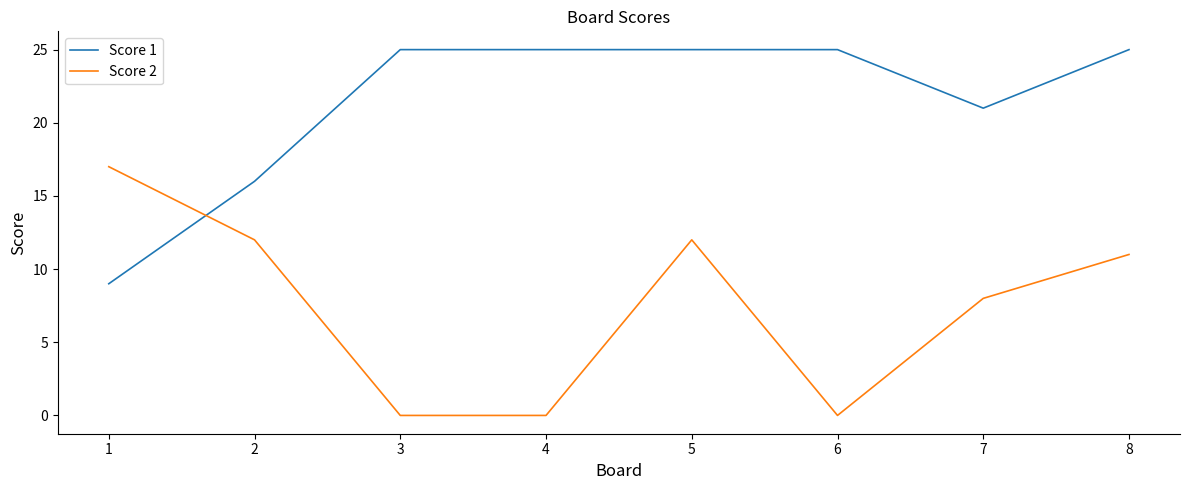

What are all the series names shown in the legend?

Score 1, Score 2